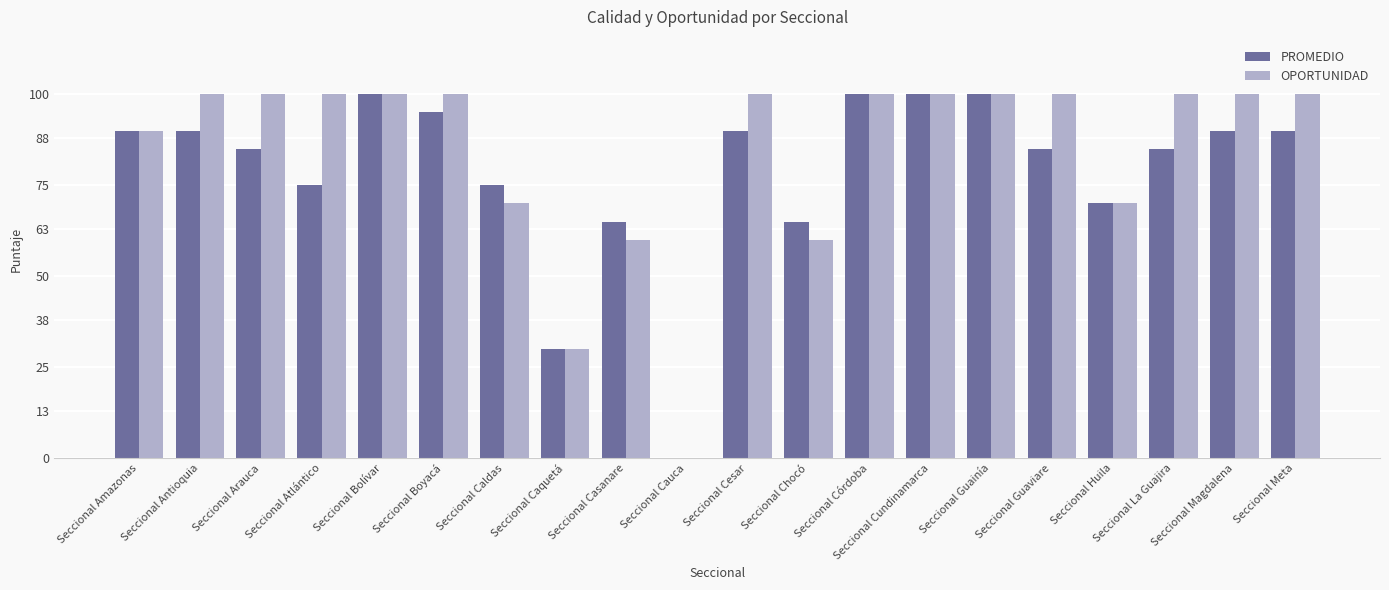

What is the average value of the PROMEDIO series?

79